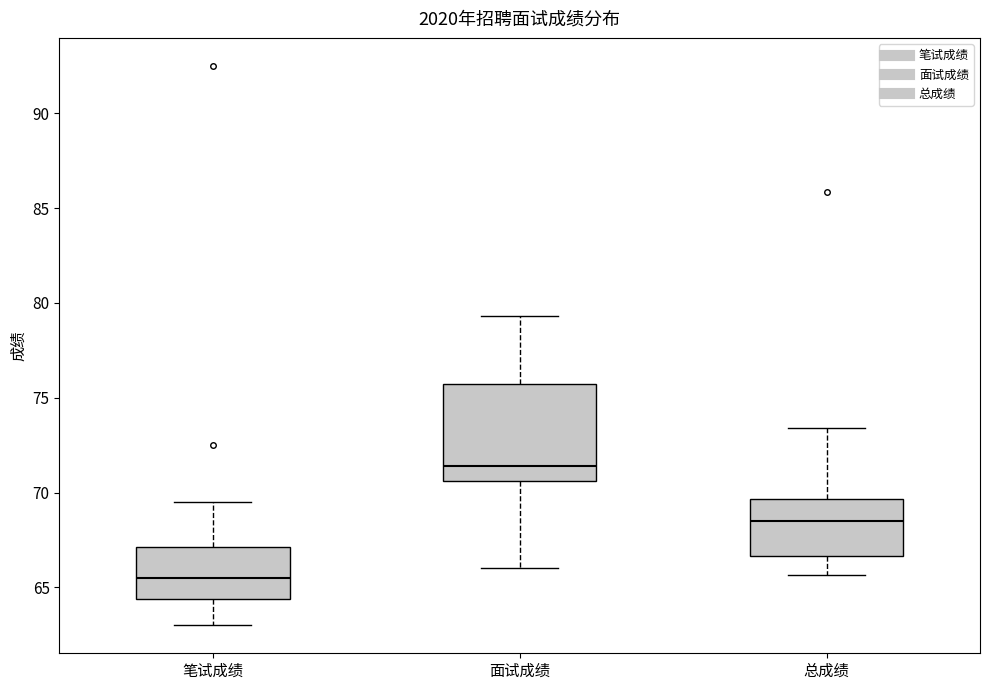

Reading left to right, transcribe this box plot: for each box, give where its median line is, the range the box spans, and where its two whiskers end, as read against the y-axis. The values are not printed on the chart, so give them approximately, as read against the axis.

笔试成绩: median 65.5, box 64.5 to 67.0, whiskers 63.0 to 69.5
面试成绩: median 71.5, box 70.5 to 76.0, whiskers 66.0 to 79.5
总成绩: median 68.5, box 66.5 to 69.5, whiskers 65.5 to 73.5